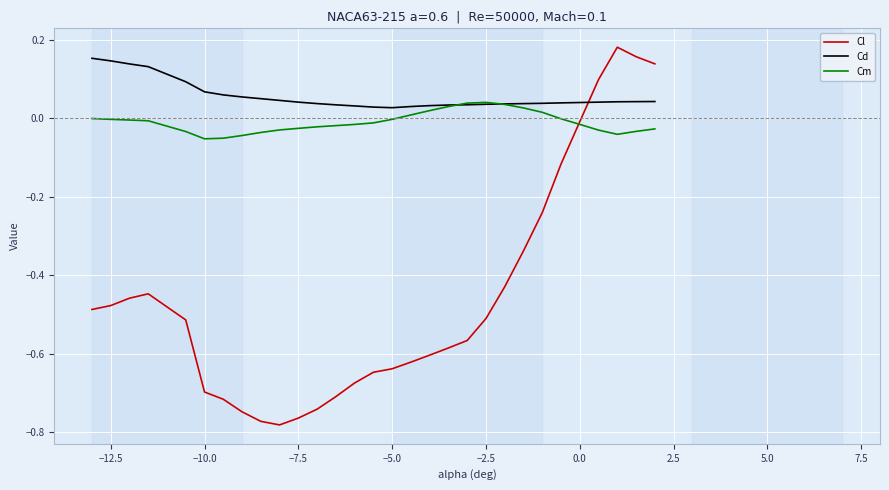

How many times do Cd and Cl cross each other?

1